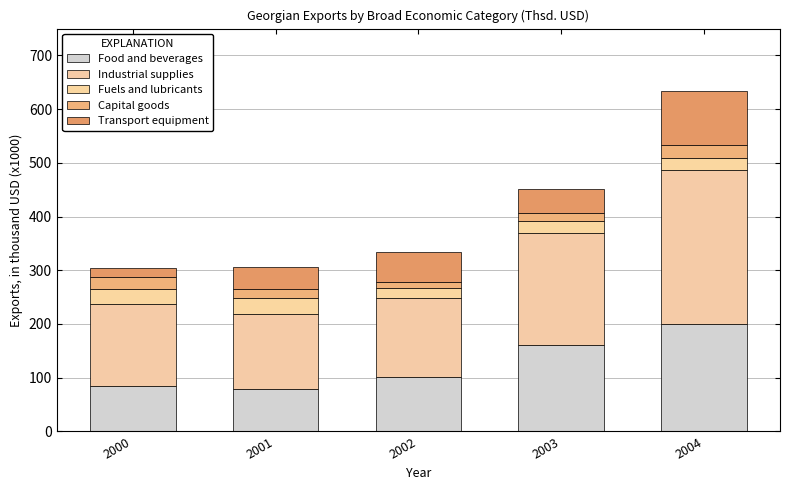

The Food and beverages series shows 199278.9 at 2004. True or false?

True